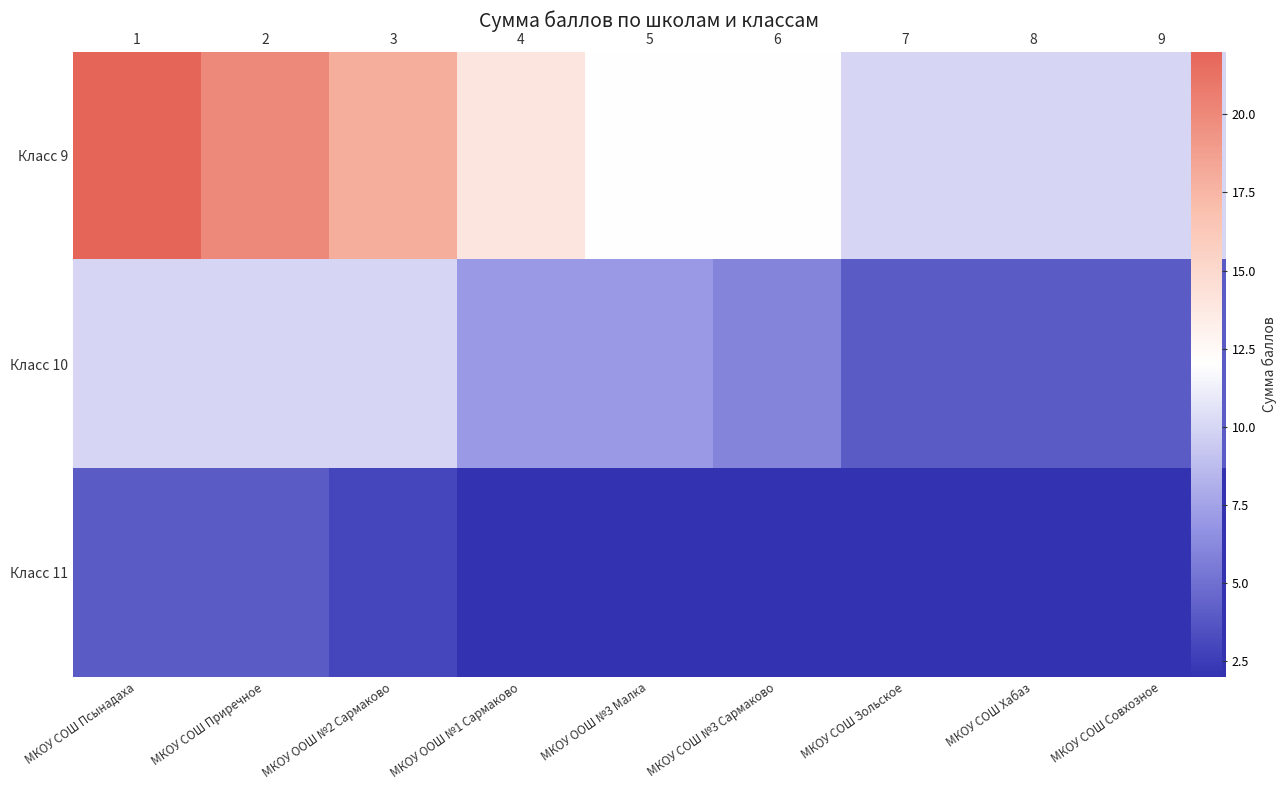

Rank the series at МКОУ СОШ №3 Сармаково from highest to lowest value.

Класс 9, Класс 10, Класс 11